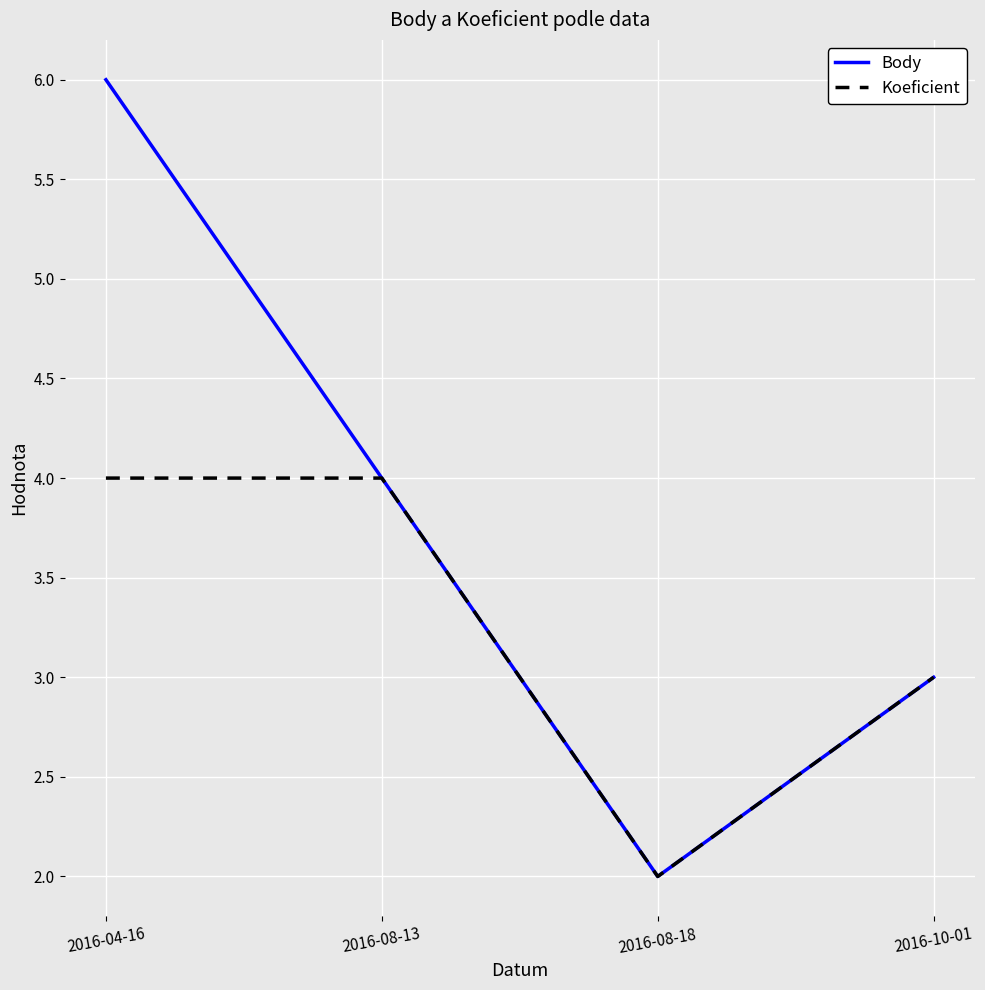

At which label does Body first exceed 4?

2016-04-16